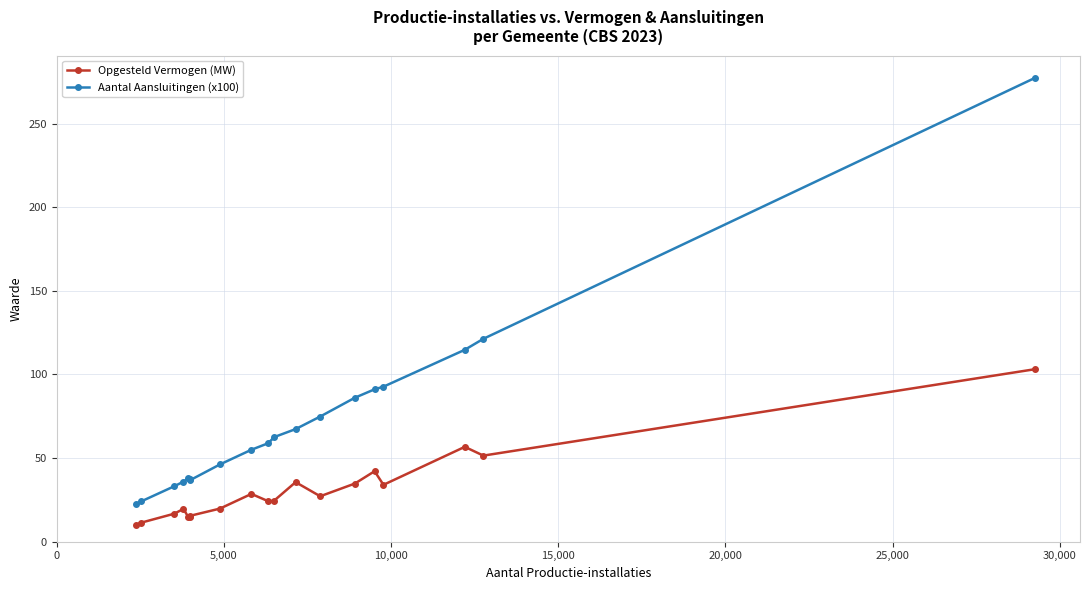

Which series has the largest total across all categories?

Aantal Aansluitingen (x100)